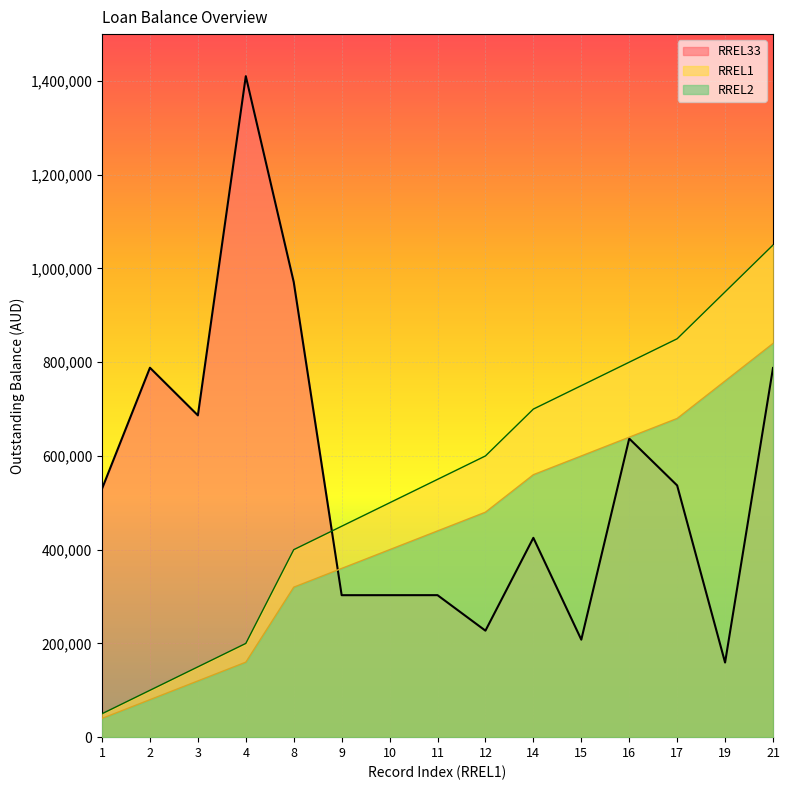

How many lines are shown in the chart?

3